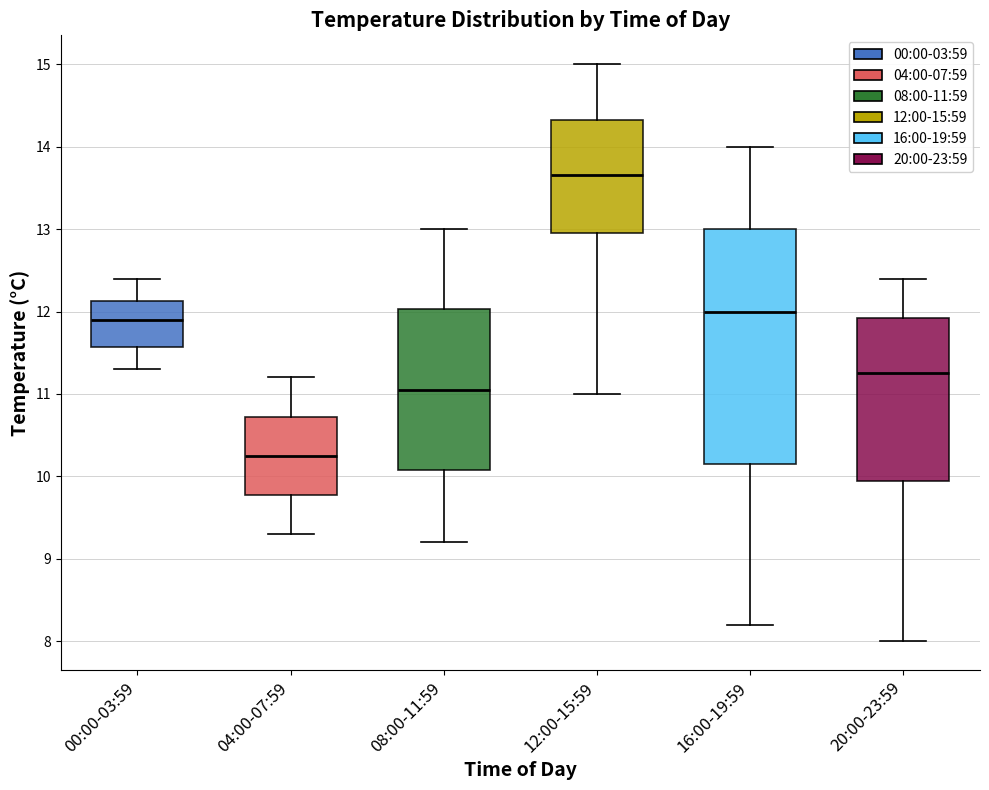

Reading left to right, transcribe this box plot: for each box, give where its median line is, the range the box spans, and where its two whiskers end, as read against the y-axis. The values are not printed on the chart, so give them approximately, as read against the axis.

00:00-03:59: median 11.9, box 11.6 to 12.1, whiskers 11.3 to 12.4
04:00-07:59: median 10.3, box 9.8 to 10.7, whiskers 9.3 to 11.2
08:00-11:59: median 11.1, box 10.1 to 12.0, whiskers 9.2 to 13.0
12:00-15:59: median 13.7, box 13.0 to 14.3, whiskers 11.0 to 15.0
16:00-19:59: median 12.0, box 10.2 to 13.0, whiskers 8.2 to 14.0
20:00-23:59: median 11.3, box 10.0 to 11.9, whiskers 8.0 to 12.4